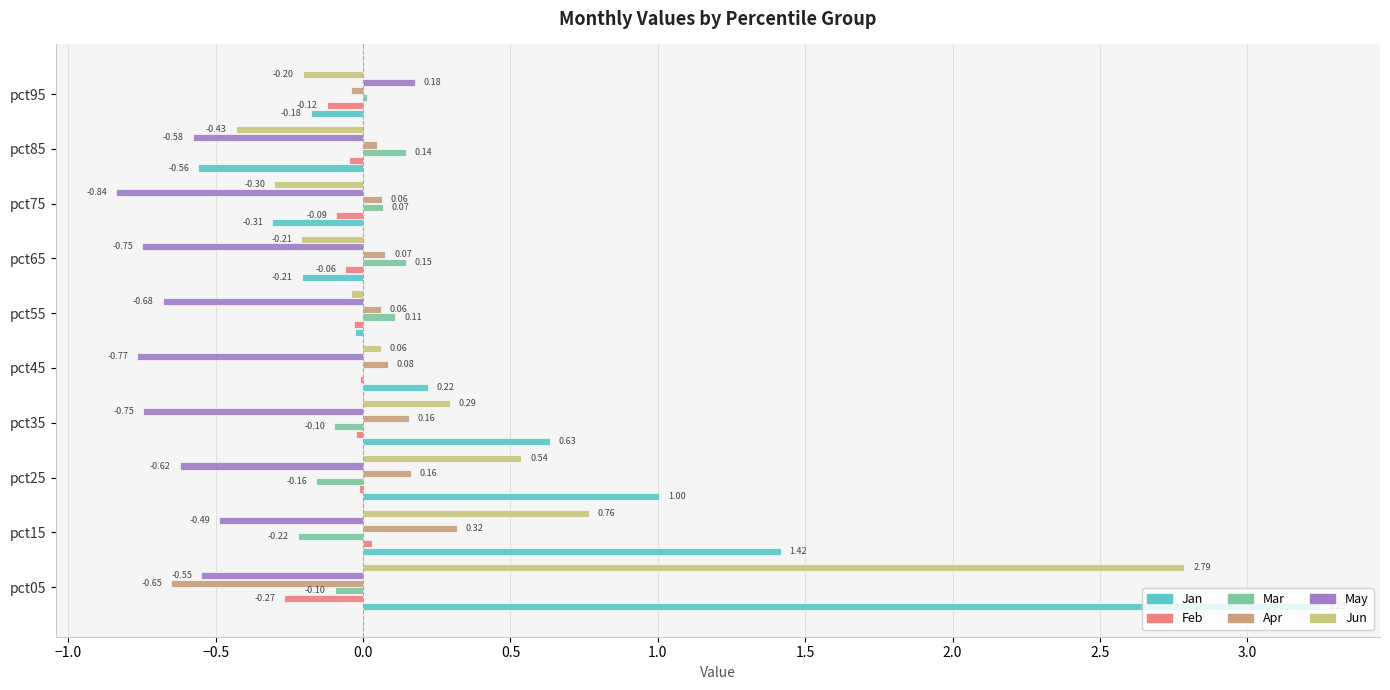

At which category is the sum across all series the highest?

pct05